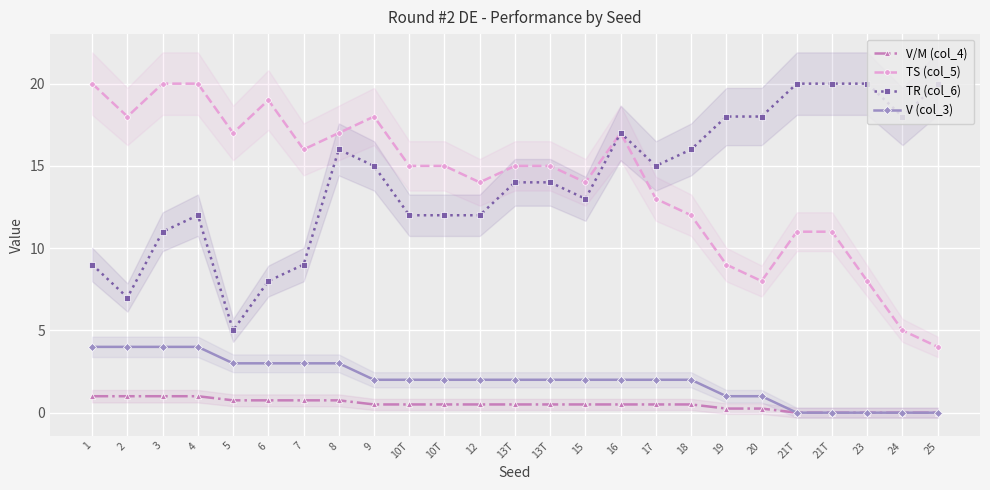

Is it true that V/M (col_4) equals 0.2 at 13T?

False